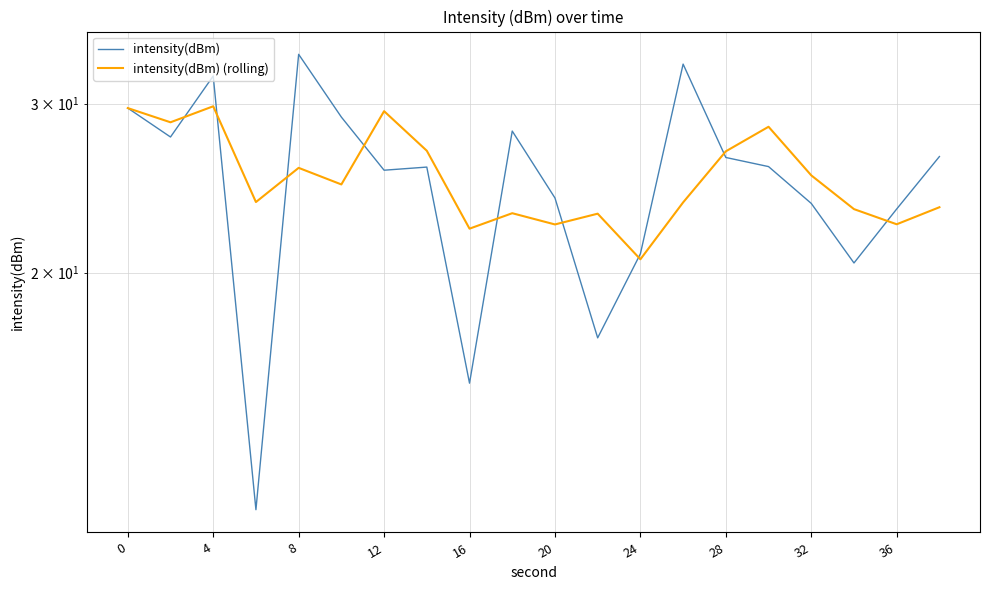

What is the difference between the highest and lowest values at 11?

5.9